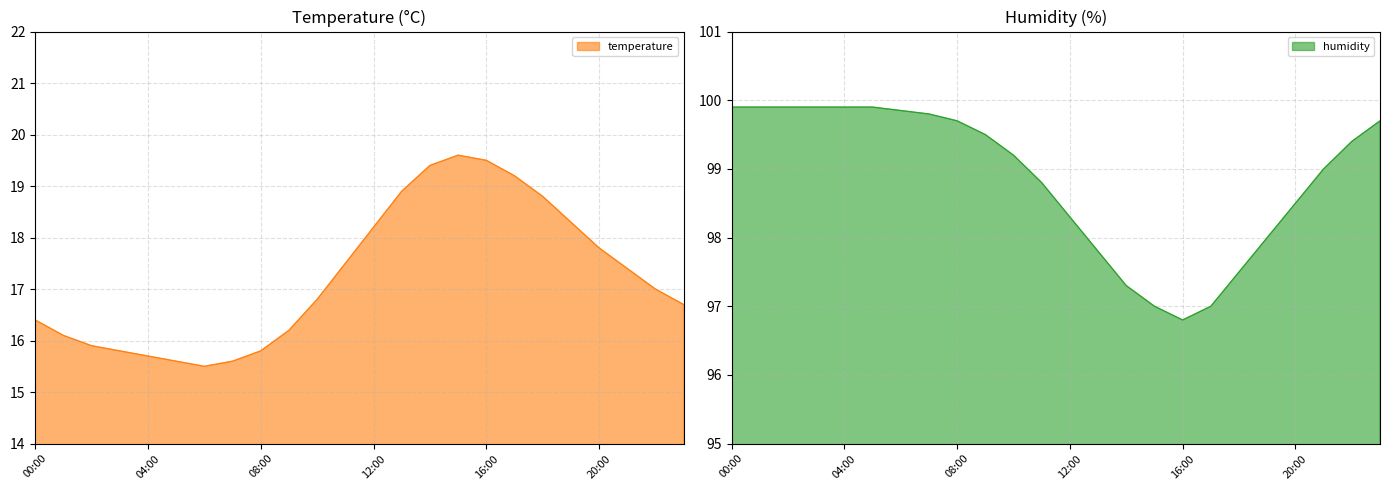

At how many categories does at least one series exceed 82?

24